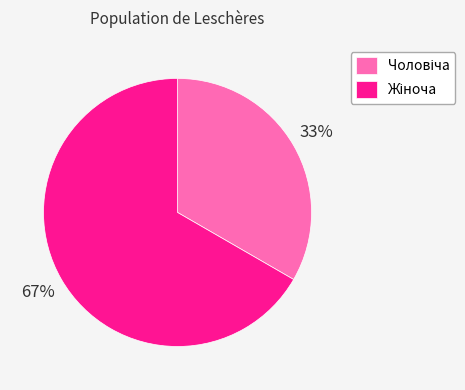

Is there any slice that represents more than half of the pie?

Yes